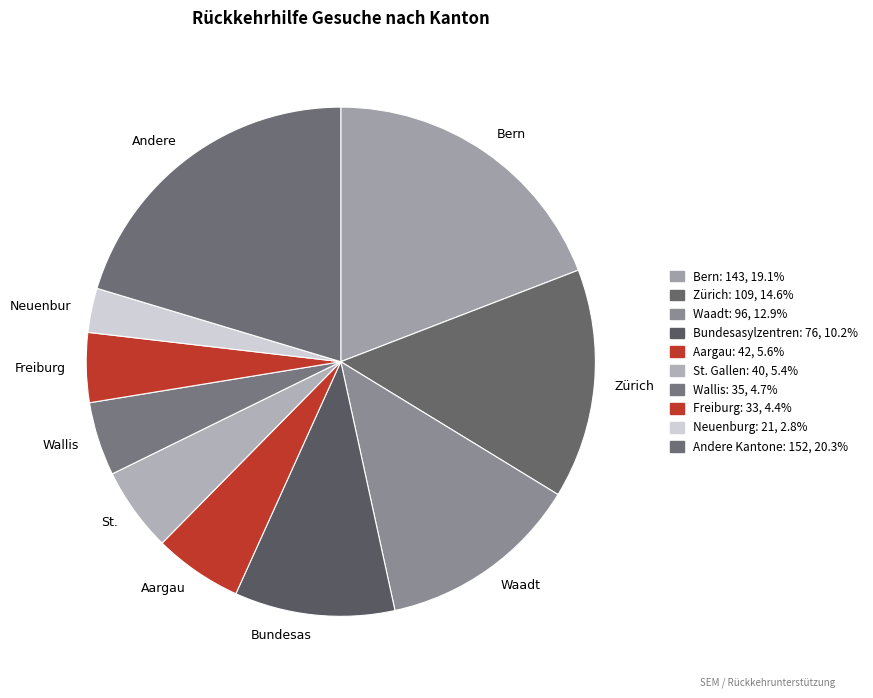

Which category has the smallest portion of the pie?

Neuenbur